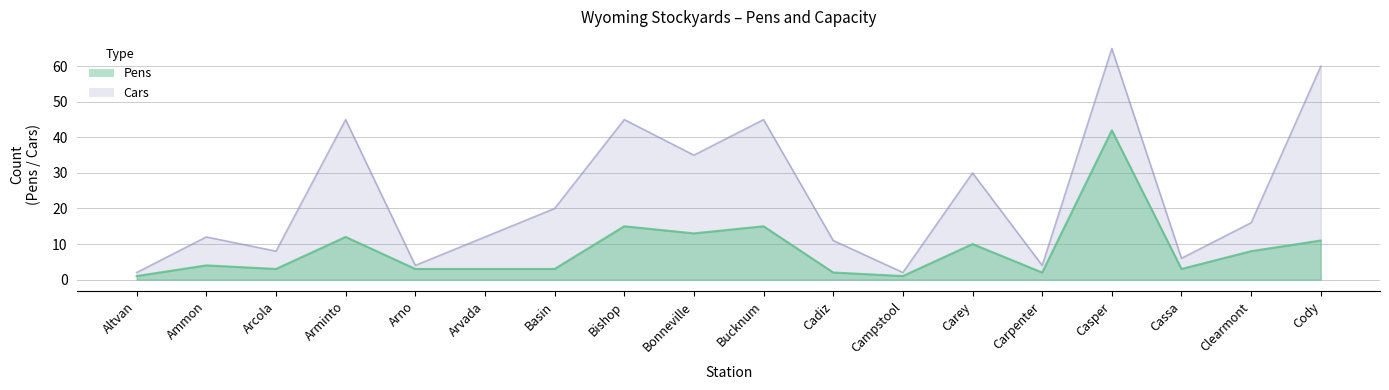

Is it true that Pens equals 1 at Altvan?

False